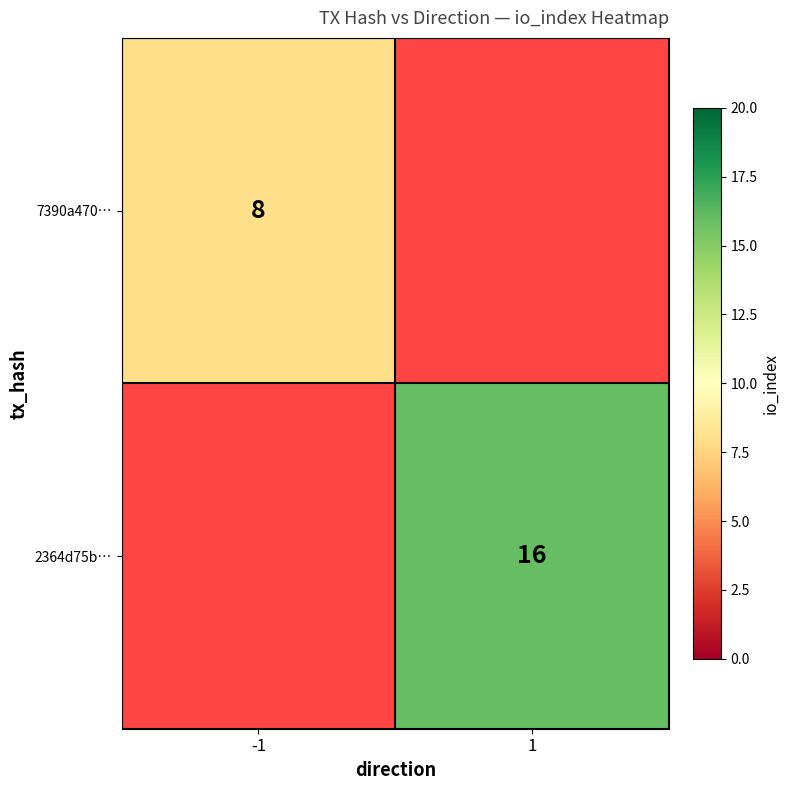

At which category does the chart reach its minimum across all series?

-1